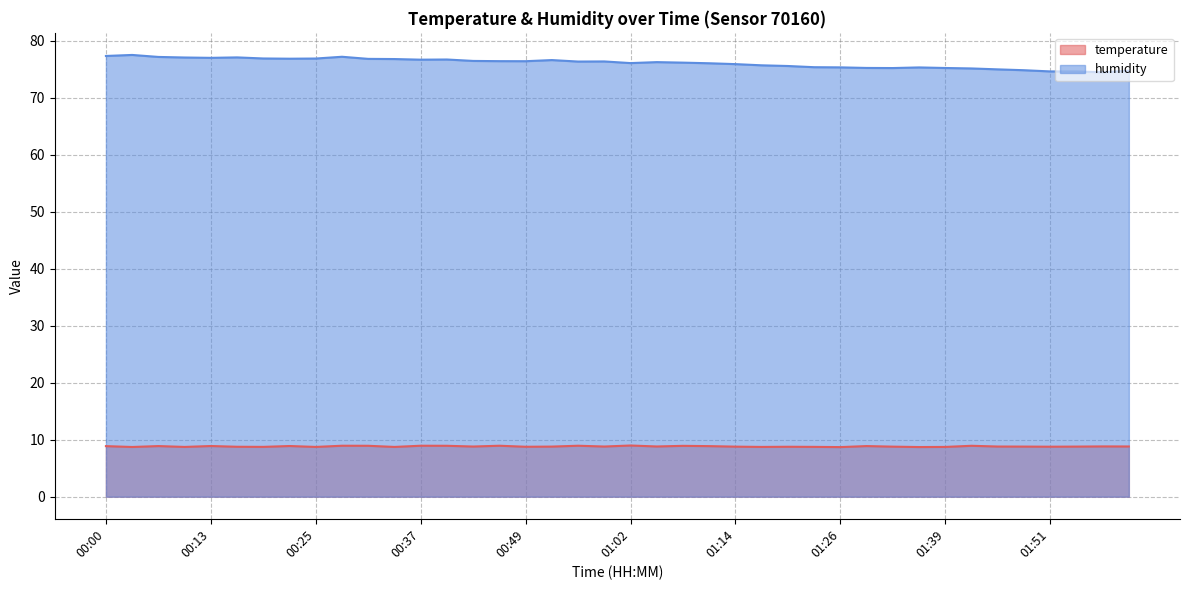

True or false: humidity and temperature intersect in this chart.

False